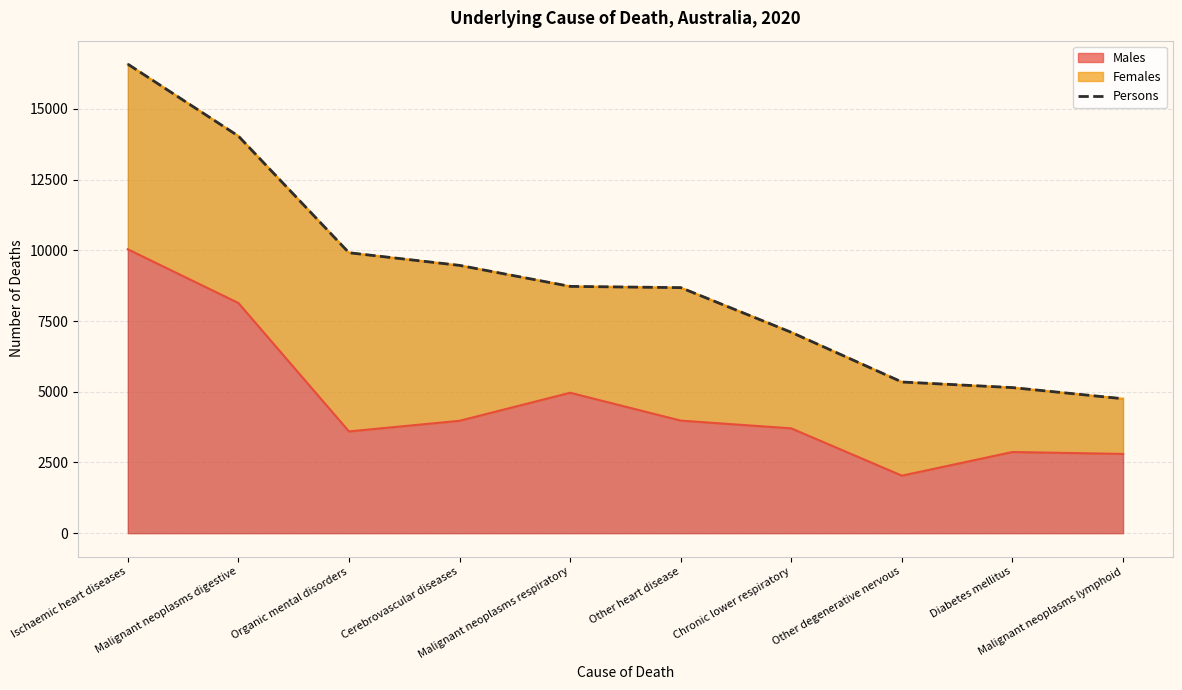

What is the difference between the second highest and second lowest values?

8895